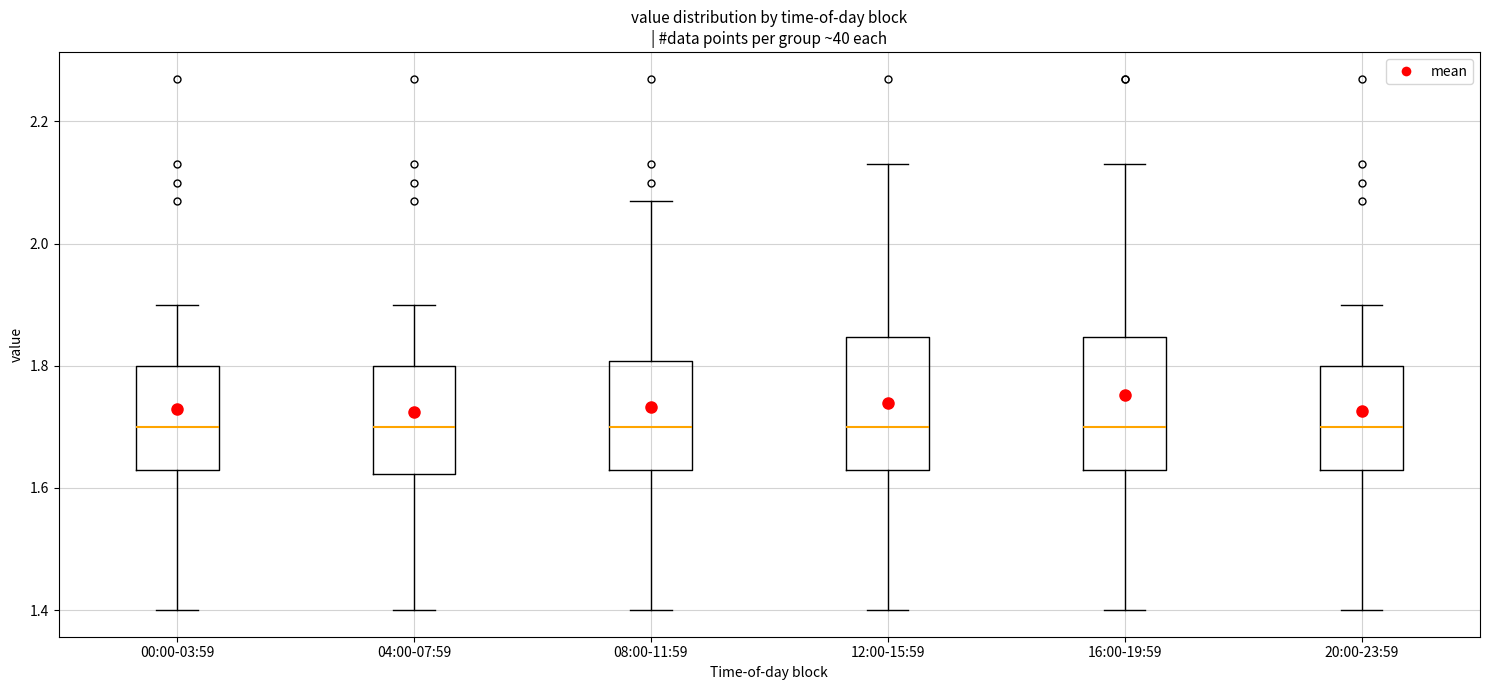

Reading left to right, read every box against the y-axis: the position of its median line, the range the box covers, and the ends of its whiskers. The values are not printed on the chart, so give them approximately, as read against the axis.

00:00-03:59: median 1.70, box 1.64 to 1.80, whiskers 1.40 to 1.90
04:00-07:59: median 1.70, box 1.62 to 1.80, whiskers 1.40 to 1.90
08:00-11:59: median 1.70, box 1.64 to 1.80, whiskers 1.40 to 2.08
12:00-15:59: median 1.70, box 1.64 to 1.84, whiskers 1.40 to 2.14
16:00-19:59: median 1.70, box 1.64 to 1.84, whiskers 1.40 to 2.14
20:00-23:59: median 1.70, box 1.64 to 1.80, whiskers 1.40 to 1.90